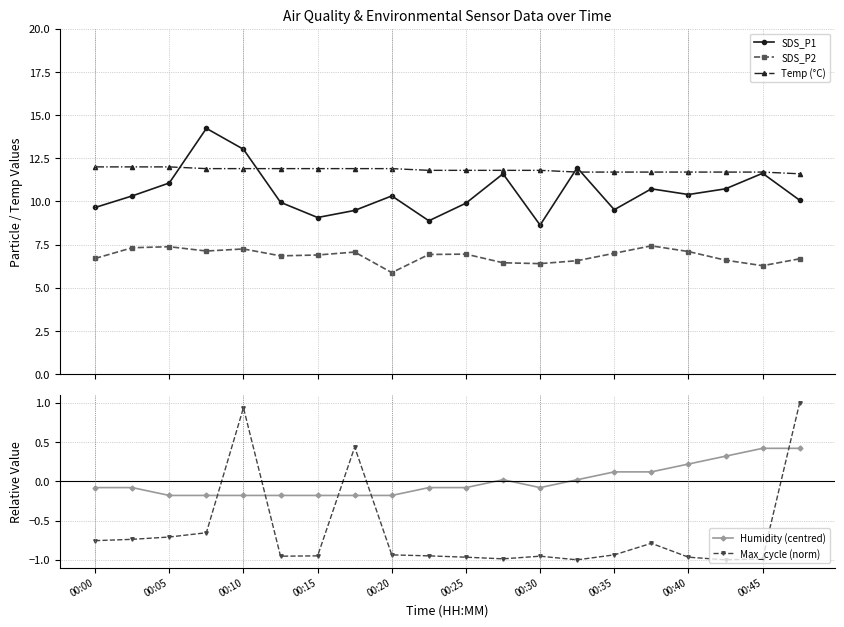

List the series in order of their peak value, lowest first.

Humidity (centred), Max_cycle (norm), SDS_P2, Temp (°C), SDS_P1